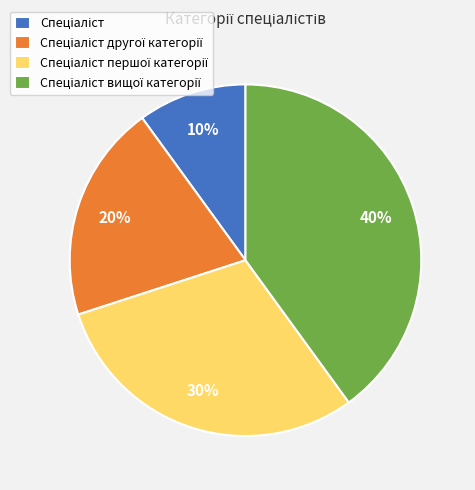

To the nearest percent, what is the average slice percentage?

25%